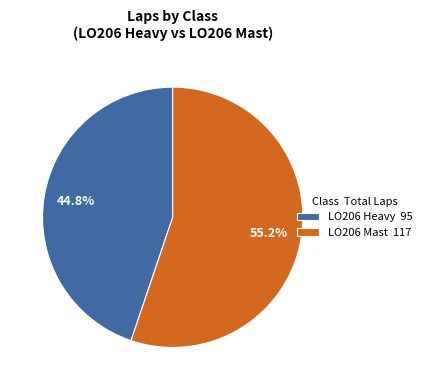

Combined, do LO206 Mast 117 and LO206 Heavy 95 account for over 50%?

Yes